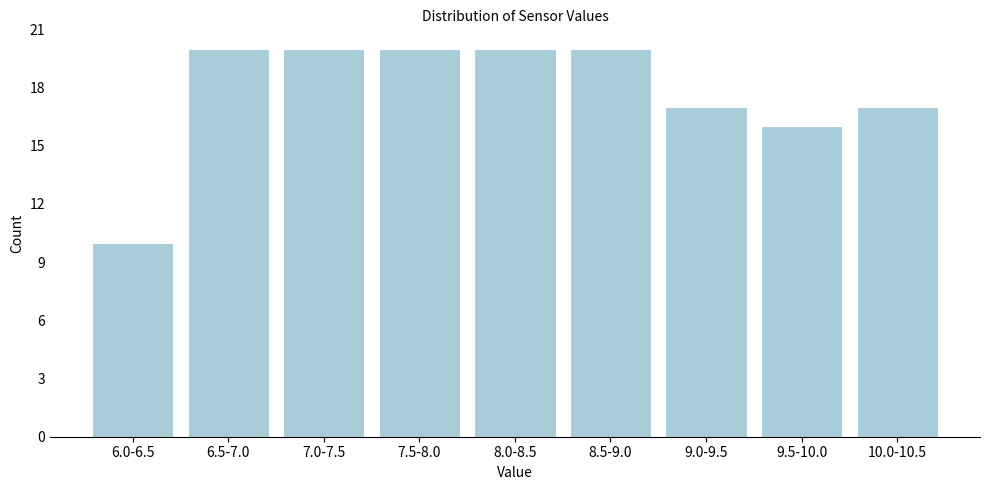

Reading left to right, list all the values displayed in this chart.

10	20	20	20	20	20	17	16	17